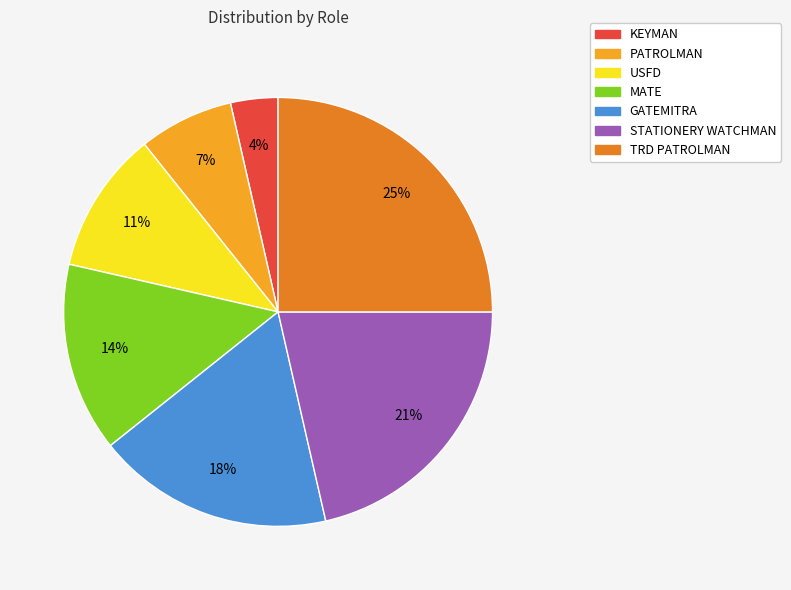

Is the sum of KEYMAN and MATE greater than half?

No